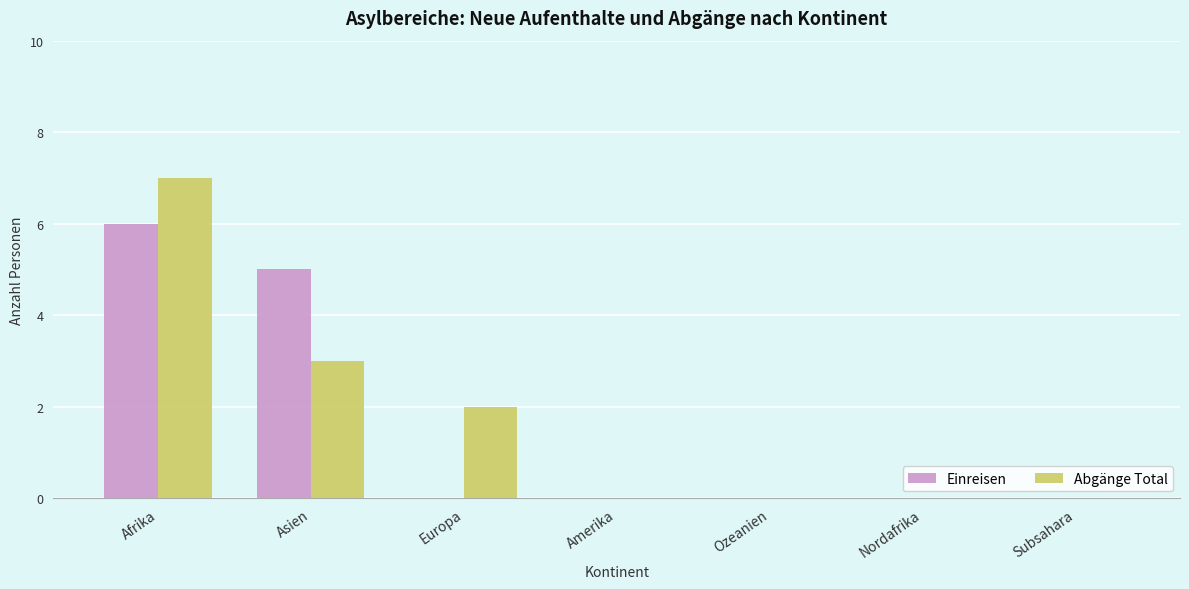

What is the sum of all Einreisen values?

11